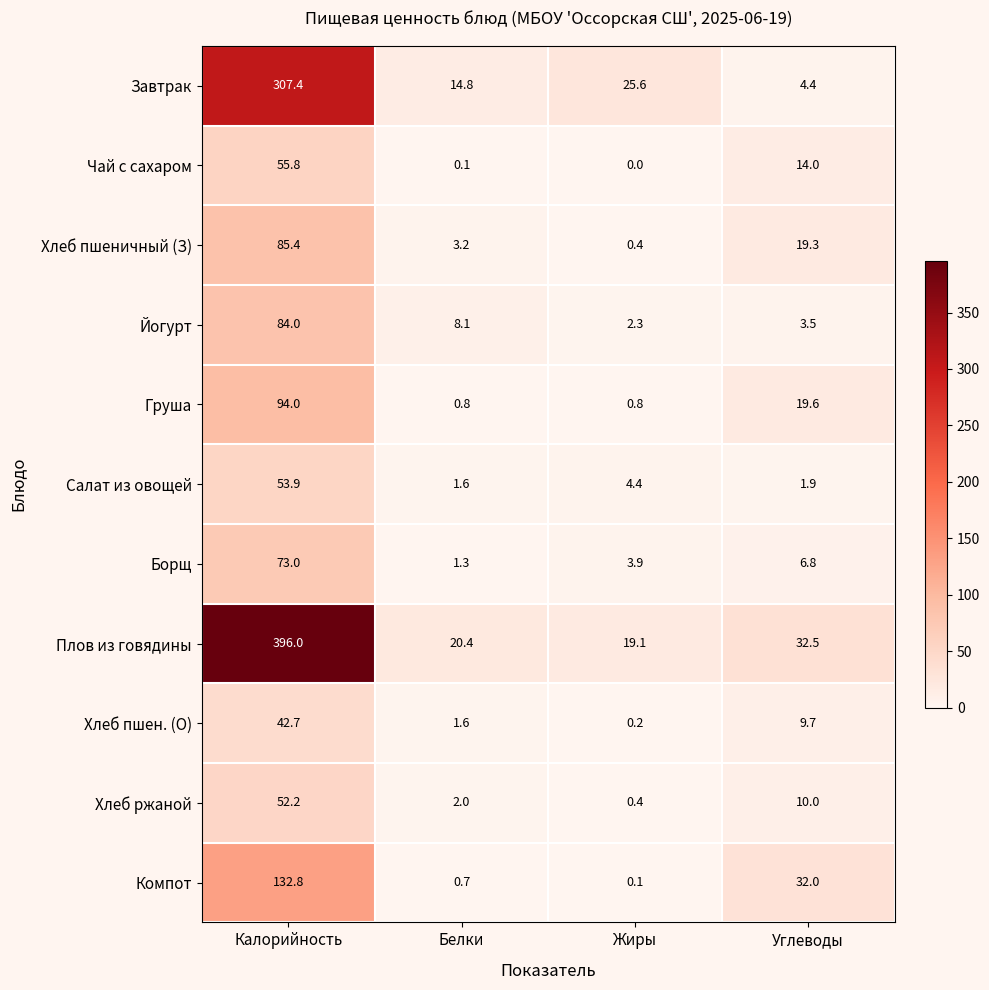

The Борщ series shows 6.8 at Углеводы. True or false?

True